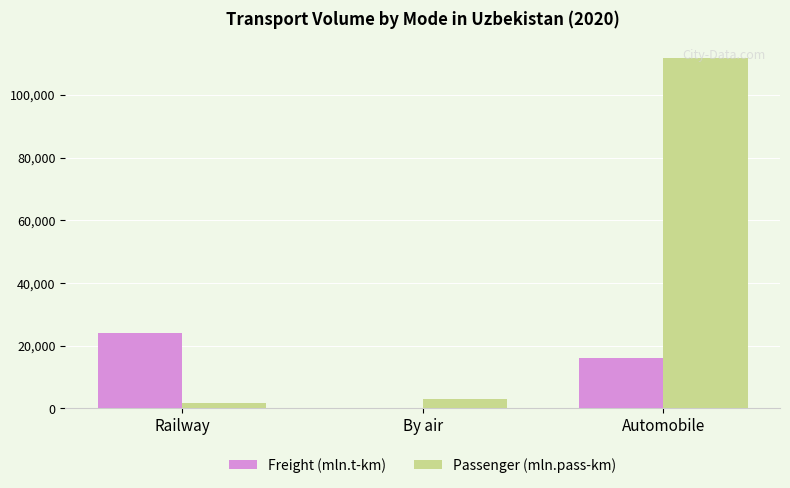

Reading right to left, what are all the values shown in this chart?

Freight (mln.t-km): Automobile=16061.1	By air=219.1	Railway=23996.1
Passenger (mln.pass-km): Automobile=111595.9	By air=3013.7	Railway=1784.5